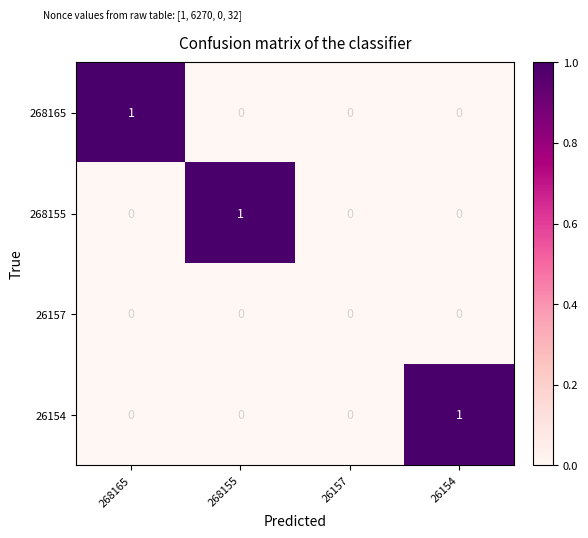

How many distinct data groups are displayed?

4